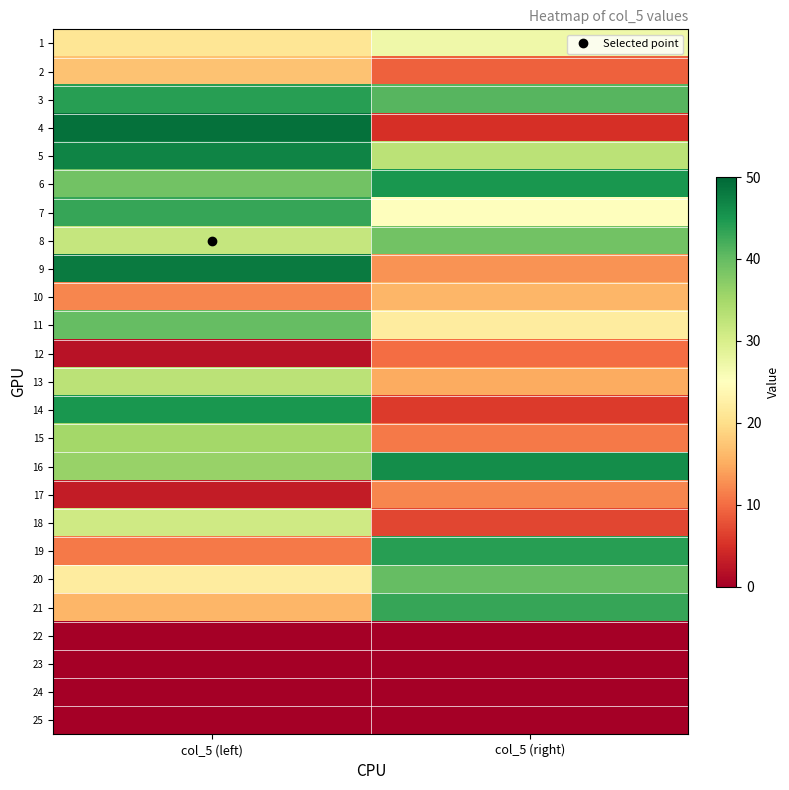

Which has a higher value, col_5 (left) or col_5 (right)?

col_5 (right)